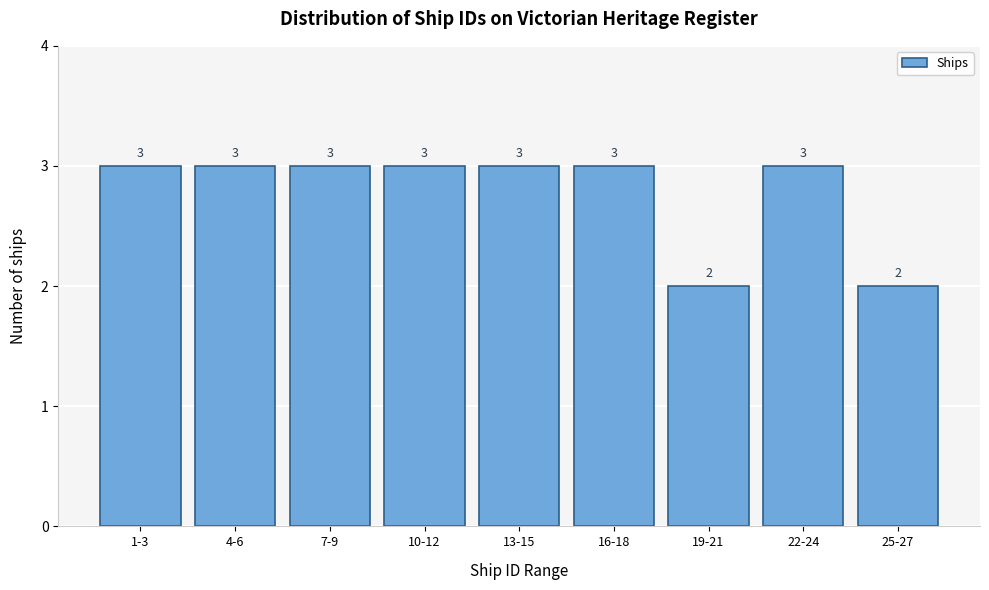

Reading left to right, transcribe all the data shown in this chart.

3	3	3	3	3	3	2	3	2